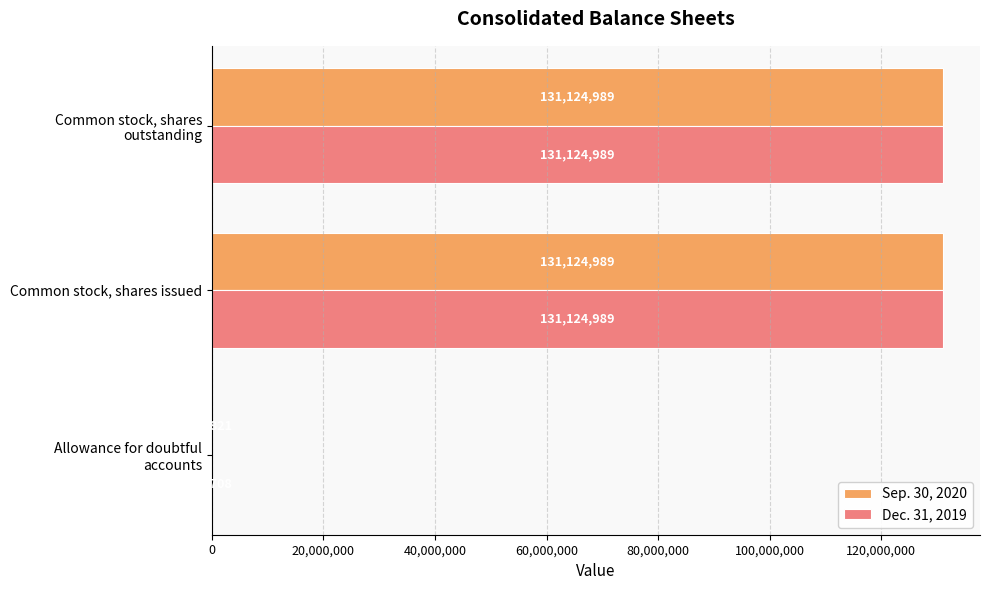

What is the maximum value for Dec. 31, 2019?

131124989